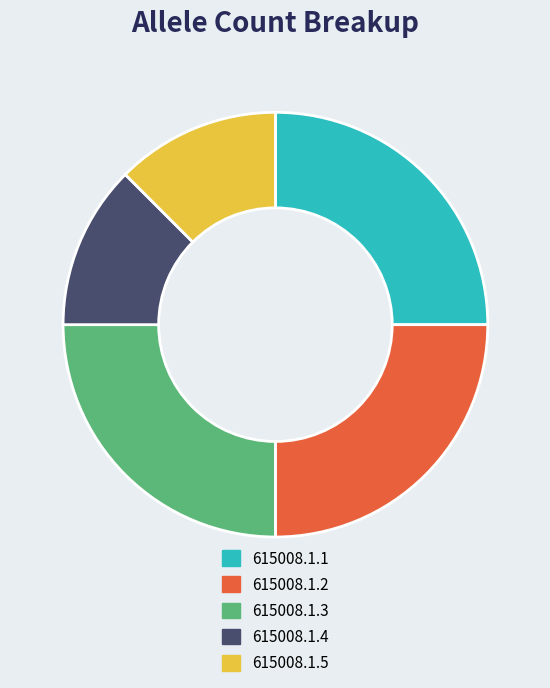

Between 615008.1.2 and 615008.1.5, which is larger?

615008.1.2